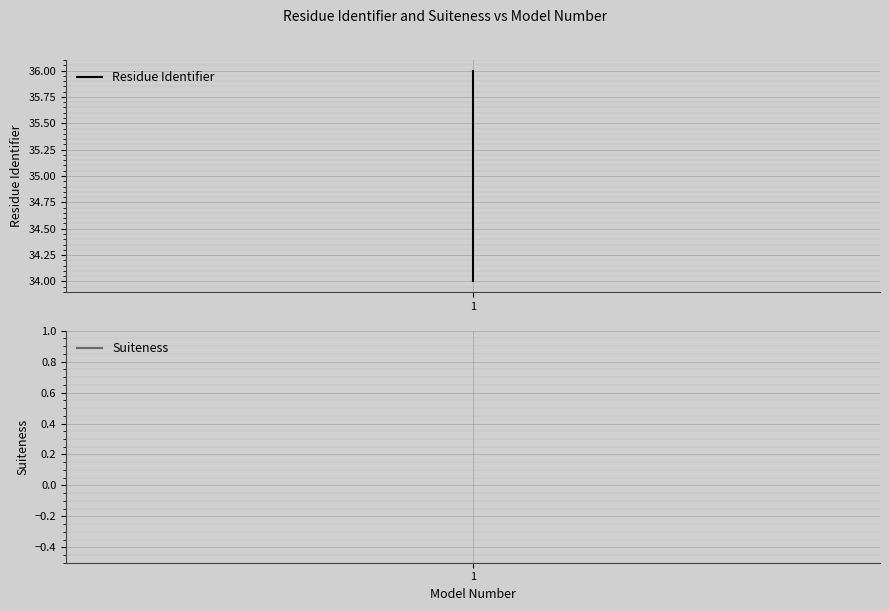

At 2, list the series in order from smallest to largest.

Suiteness, Residue Identifier